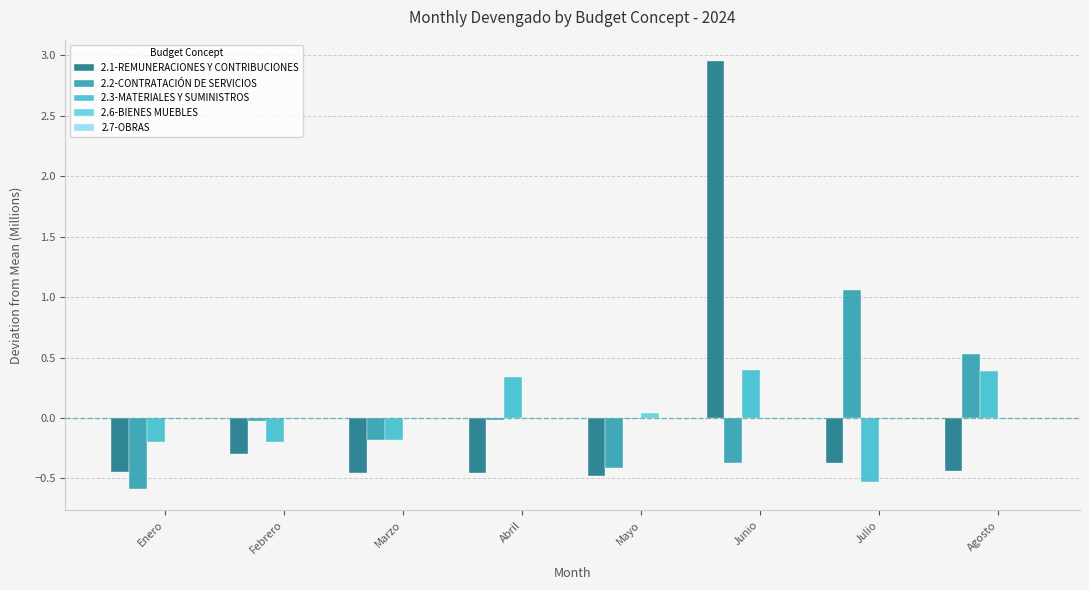

How many series are shown in this chart?

4